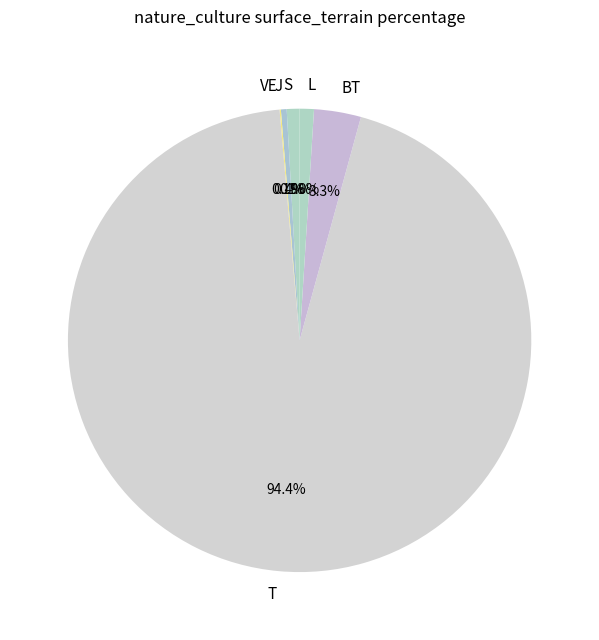

Which category accounts for the majority?

T